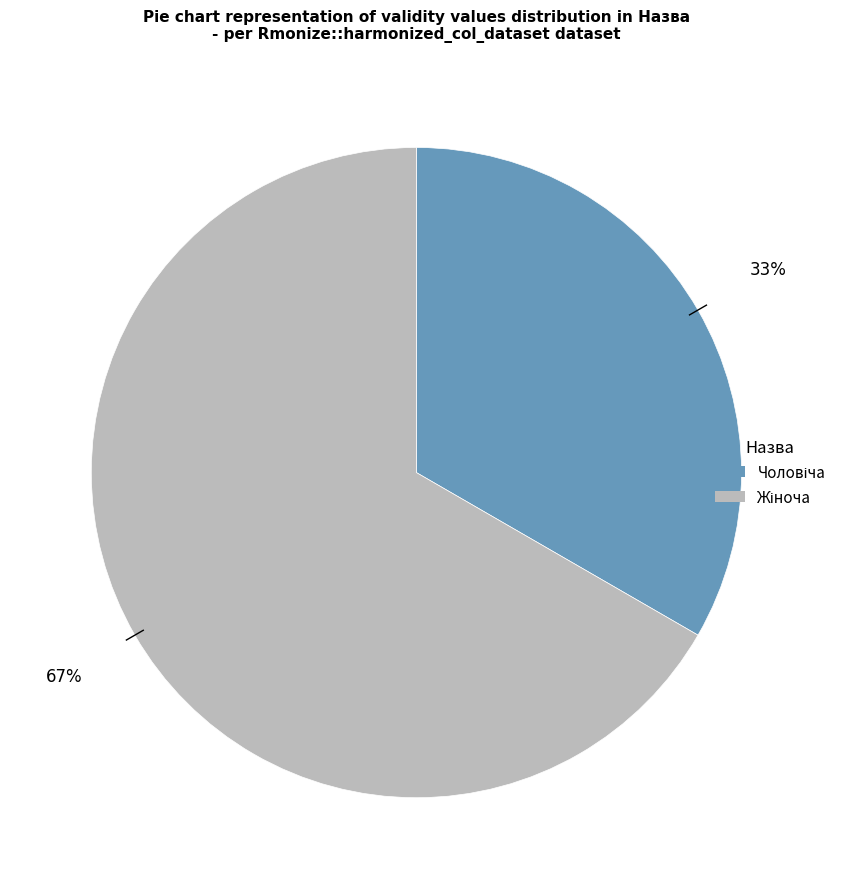

To the nearest percent, what is the average slice percentage?

50%